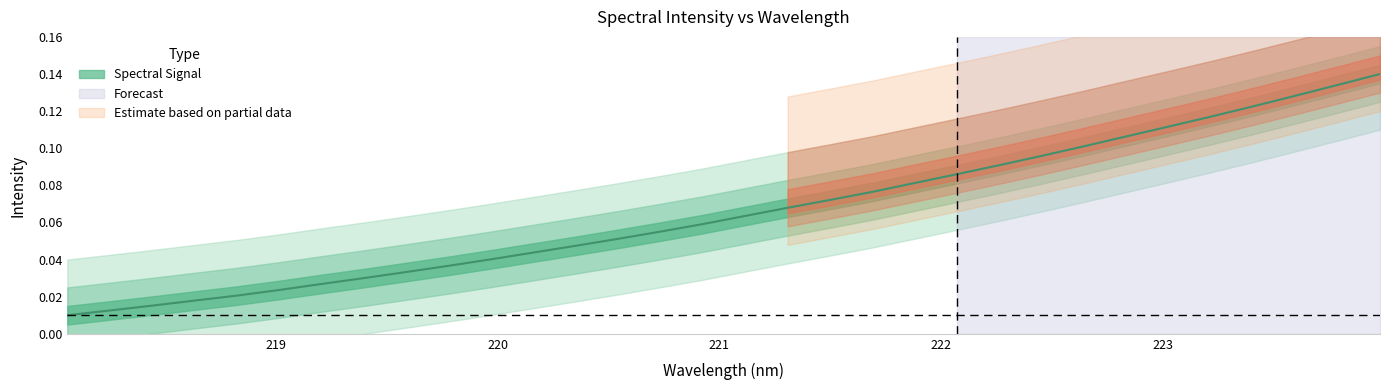

Which label corresponds to the largest value in the chart?

223.9802